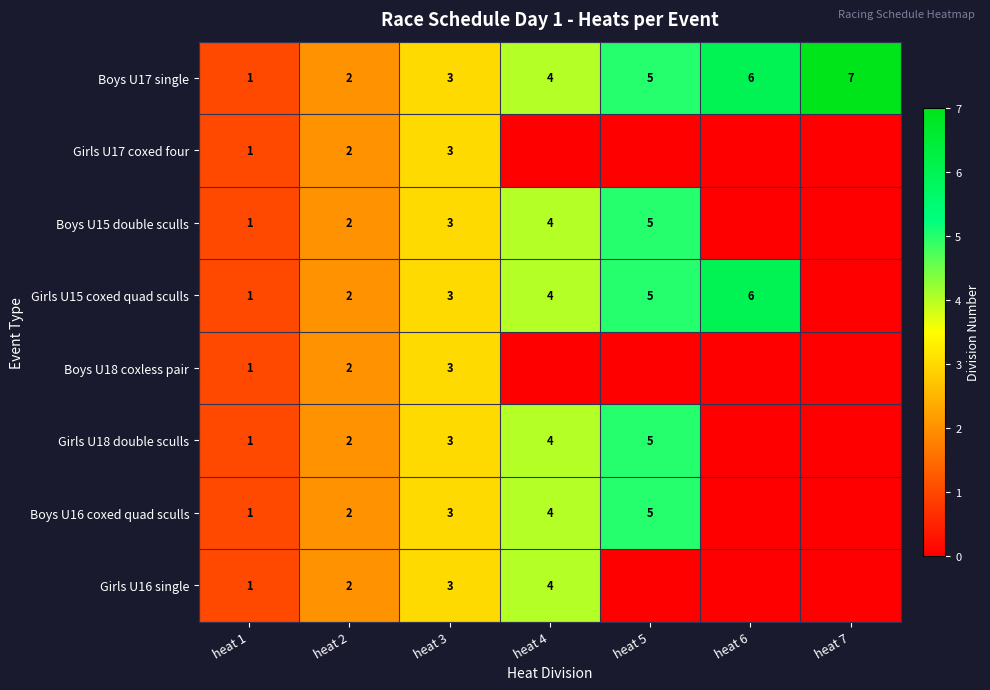

The value of Boys U17 single at heat 1 is 0. True or false?

False